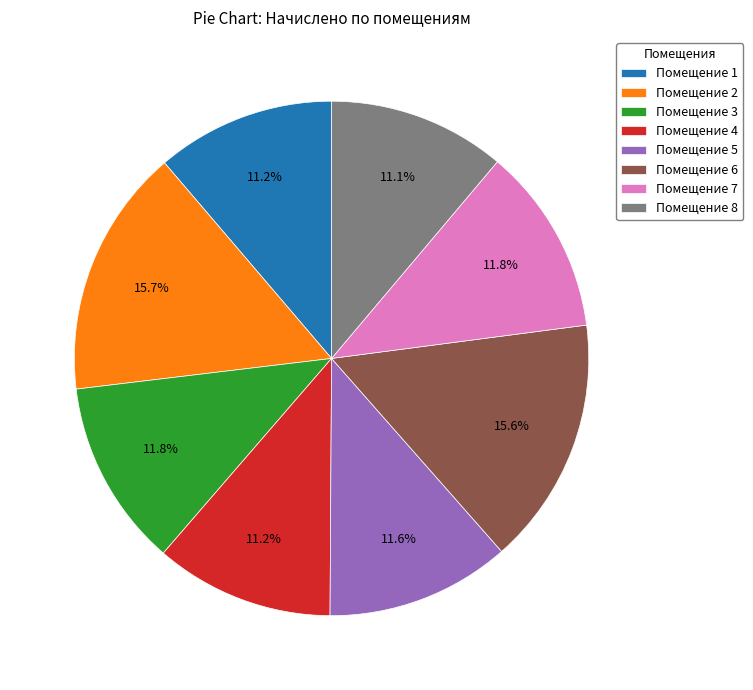

What portion of the pie excludes Помещение 2?

84.3%